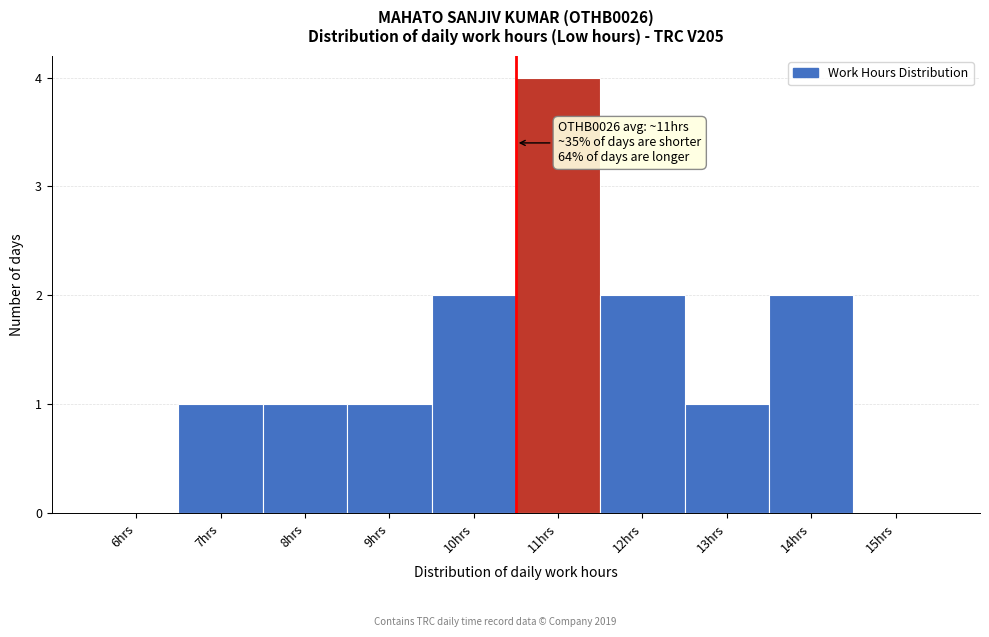

Reading left to right, list all the values displayed in this chart.

6hrs=0	7hrs=1	8hrs=1	9hrs=1	10hrs=2	11hrs=4	12hrs=2	13hrs=1	14hrs=2	15hrs=0